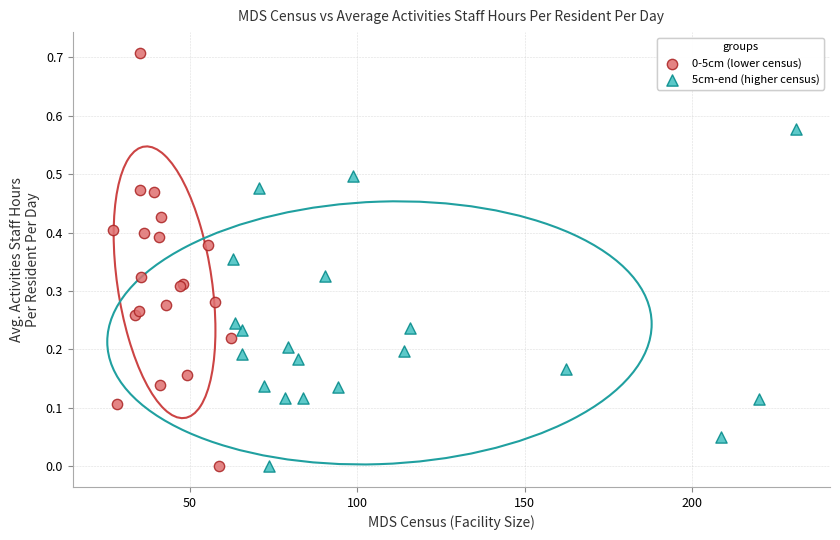

Which series reaches the maximum Y coordinate?

0-5cm (lower census)